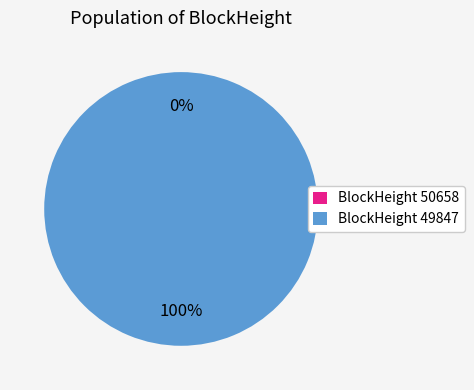

To the nearest percent, what is the combined percentage of 49847 and 50658?

100%